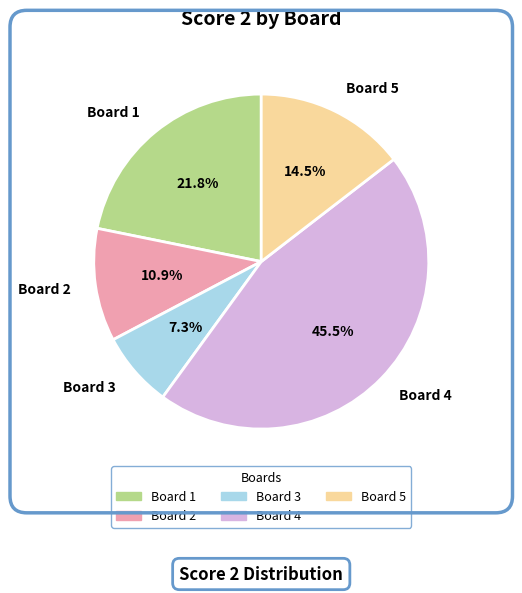

To the nearest percent, what is the difference between the Board 4 and Board 2 slice percentages?

35%